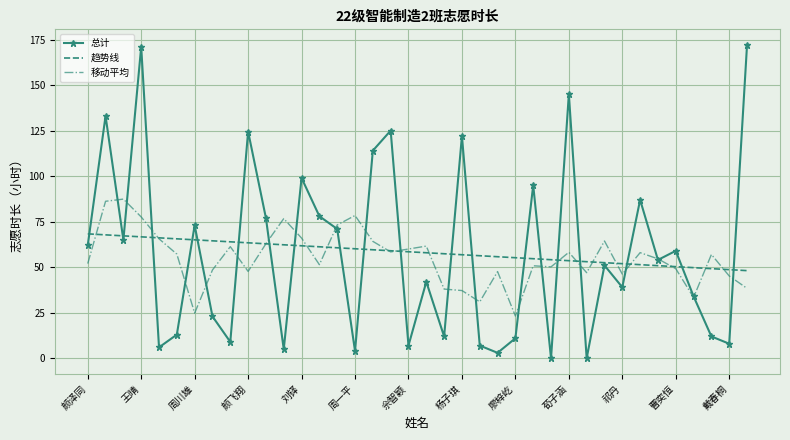

List the series in order of their peak value, lowest first.

趋势线, 移动平均, 总计